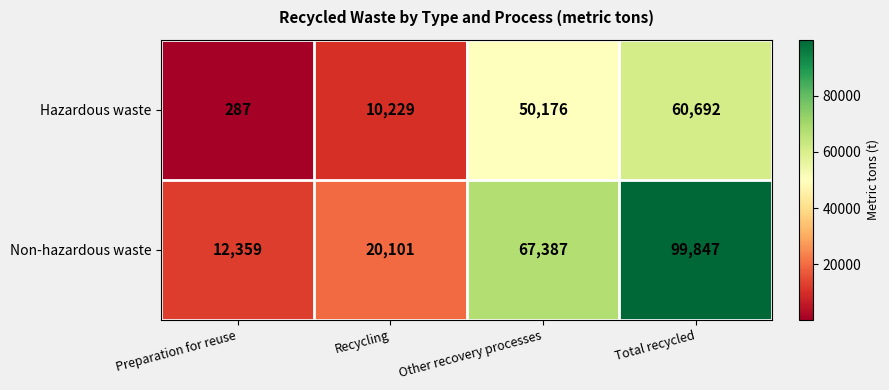

What is the difference between the Hazardous waste values at Other recovery processes and Recycling?

39947